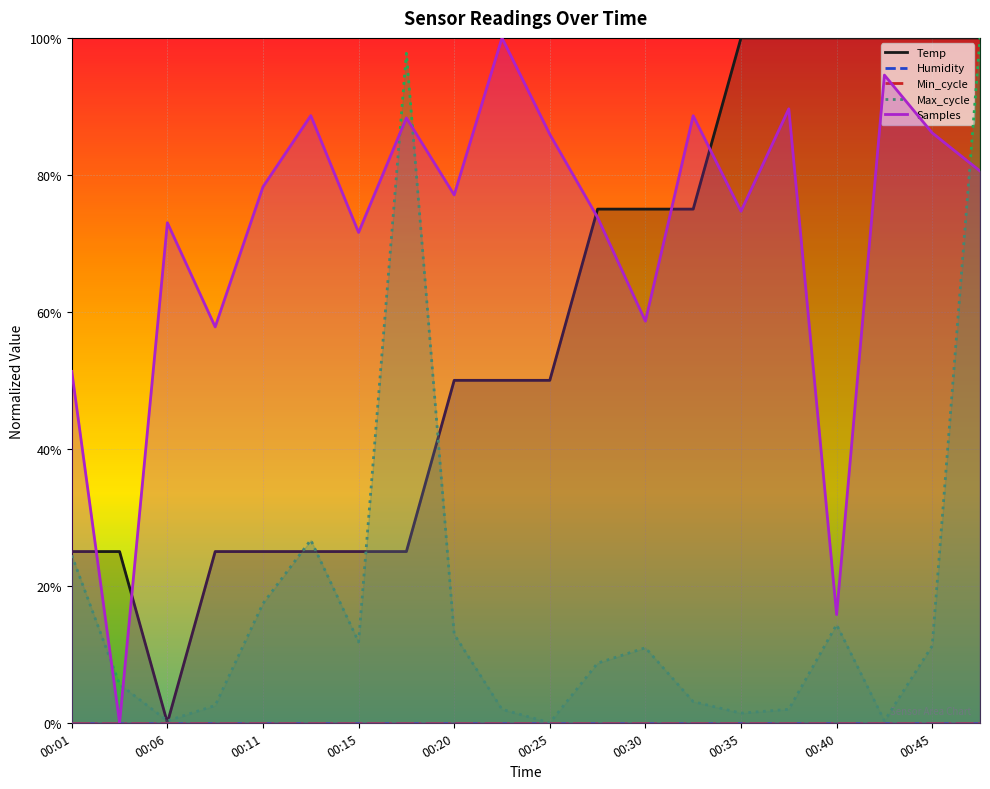

What is the average value of the Max_cycle series?

0.2